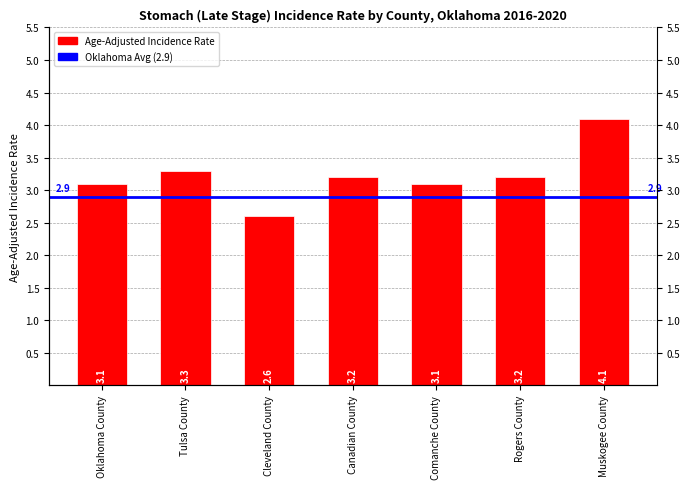

What is the change in value from Oklahoma County to Tulsa County?

+0.2